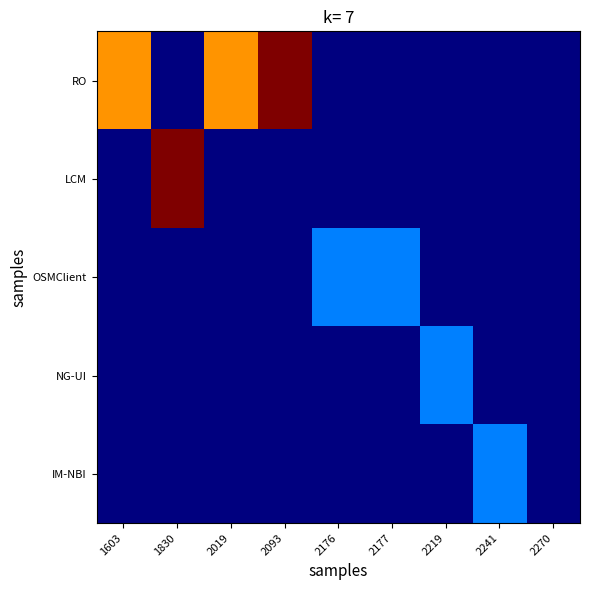

Reading left to right, transcribe all the data shown in this chart.

RO: 1603=3	1830=0	2019=3	2093=4	2176=0	2177=0	2219=0	2241=0	2270=0
LCM: 1603=0	1830=4	2019=0	2093=0	2176=0	2177=0	2219=0	2241=0	2270=0
OSMClient: 1603=0	1830=0	2019=0	2093=0	2176=1	2177=1	2219=0	2241=0	2270=0
NG-UI: 1603=0	1830=0	2019=0	2093=0	2176=0	2177=0	2219=1	2241=0	2270=0
IM-NBI: 1603=0	1830=0	2019=0	2093=0	2176=0	2177=0	2219=0	2241=1	2270=0